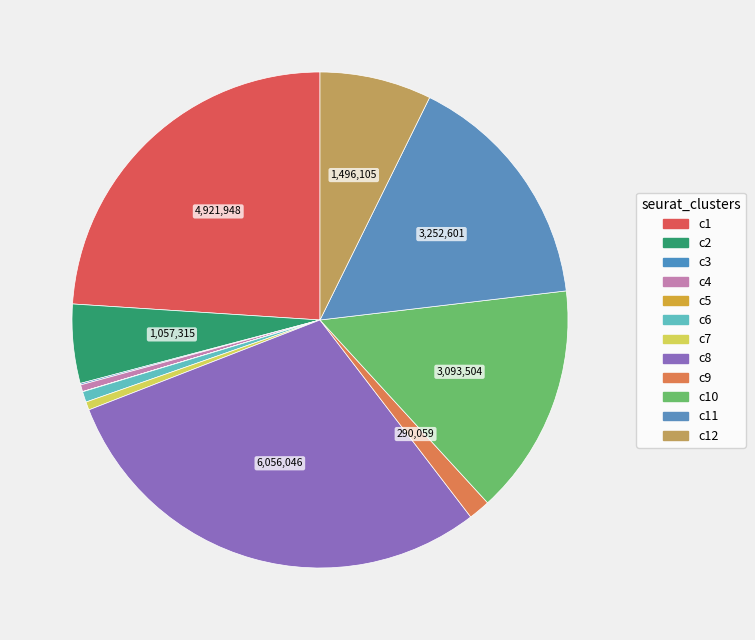

To the nearest percent, what is the average slice percentage?

8%